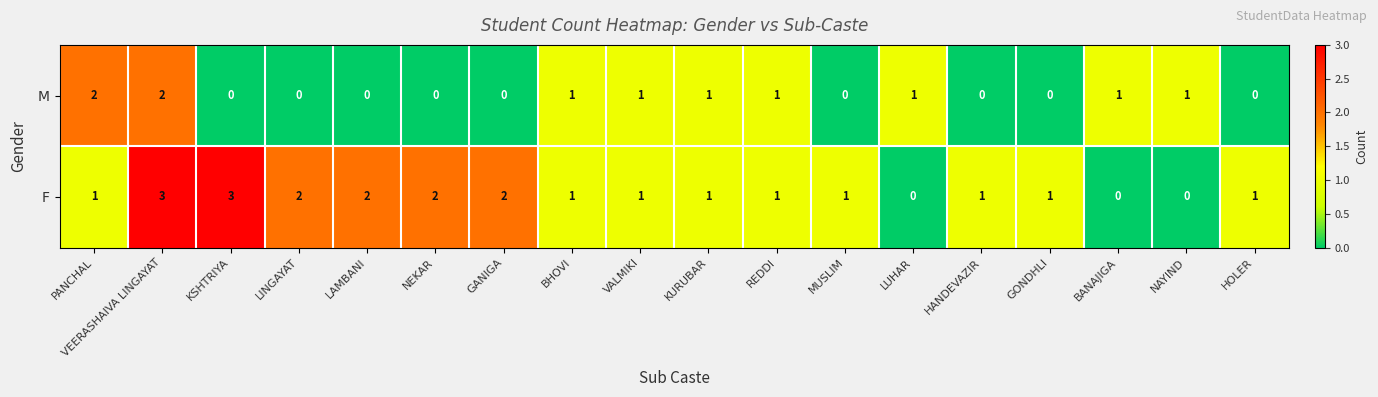

Is it true that F equals 0 at HANDEVAZIR?

False